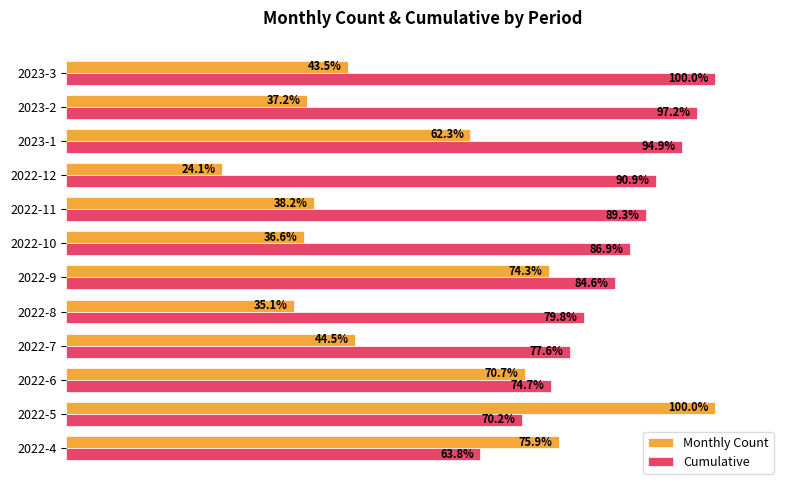

At which label is Monthly Count closest to 62?

2023-1